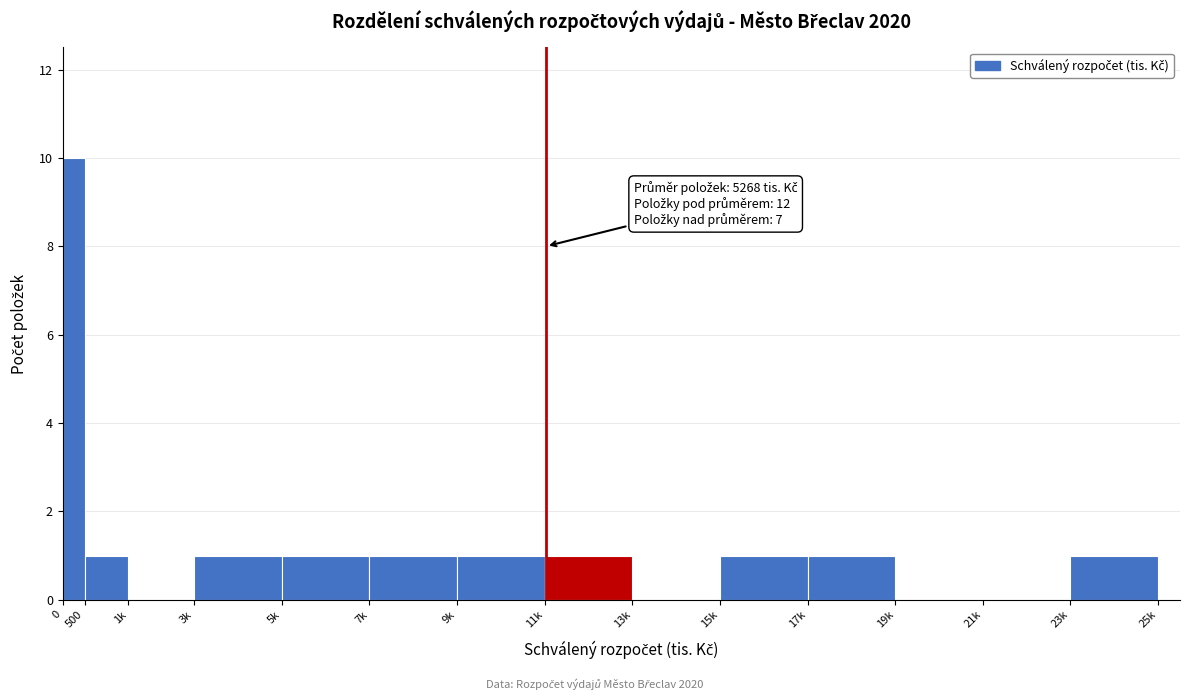

Reading left to right, list all the values displayed in this chart.

0=10	500=1	1k=0	3k=1	5k=1	7k=1	9k=1	11k=1	13k=0	15k=1	17k=1	19k=0	21k=0	23k=1